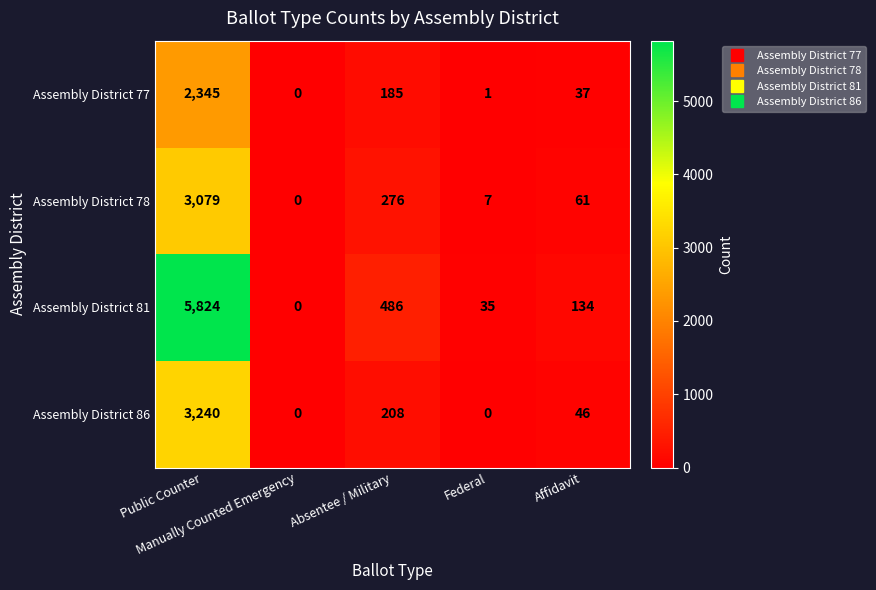

Which series has the largest range (max minus min)?

Assembly District 81